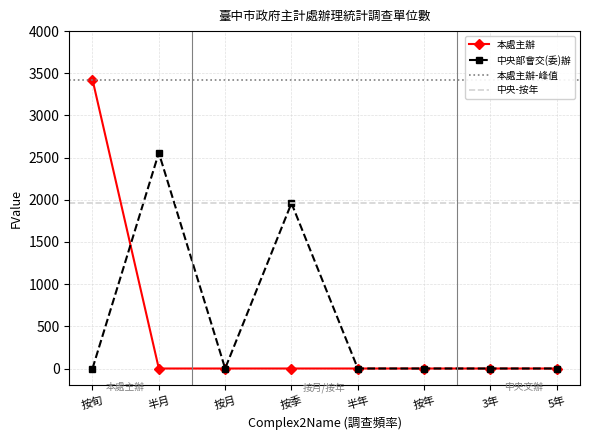

At 按季, list the series in order from largest to smallest.

中央部會交(委)辦, 本處主辦